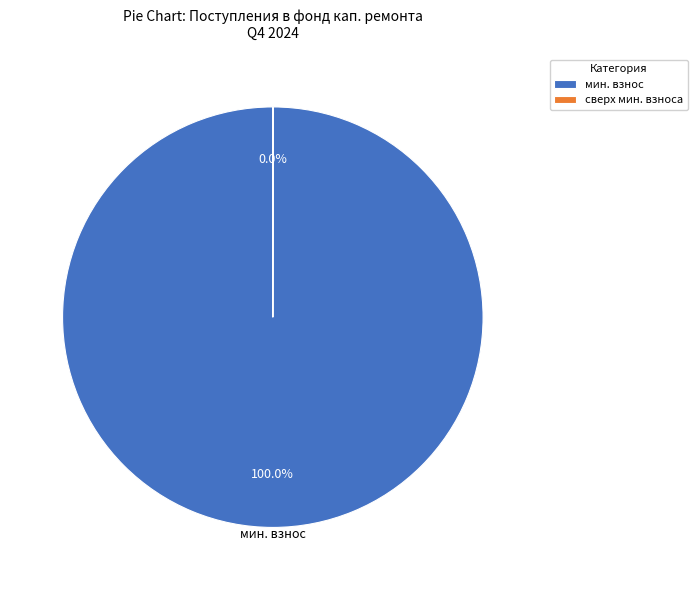

What is the majority slice?

мин. взнос